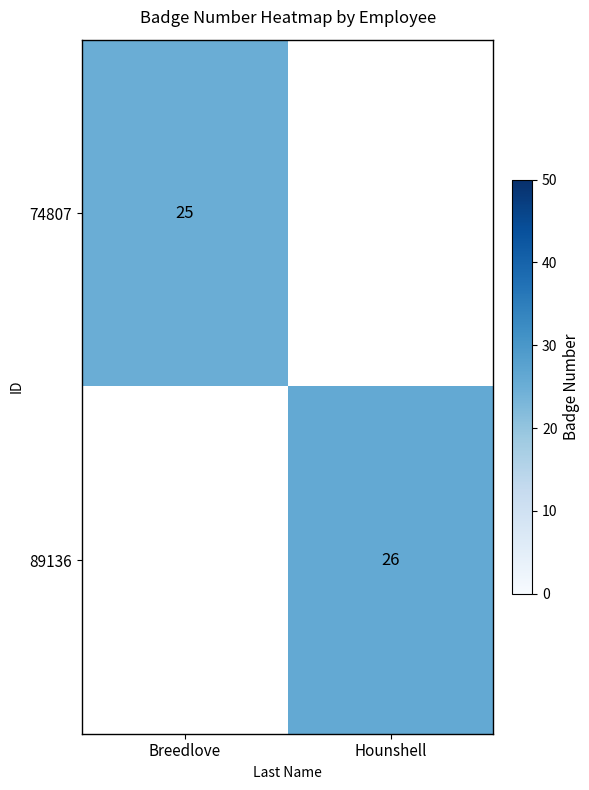

Count the number of data series in this chart.

2